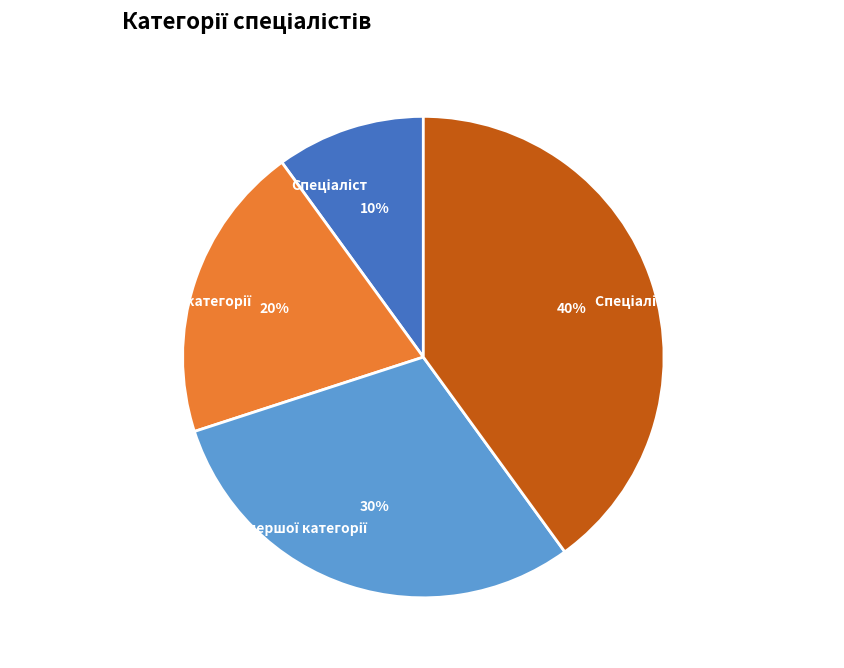

To the nearest percent, what is the average slice percentage?

25%